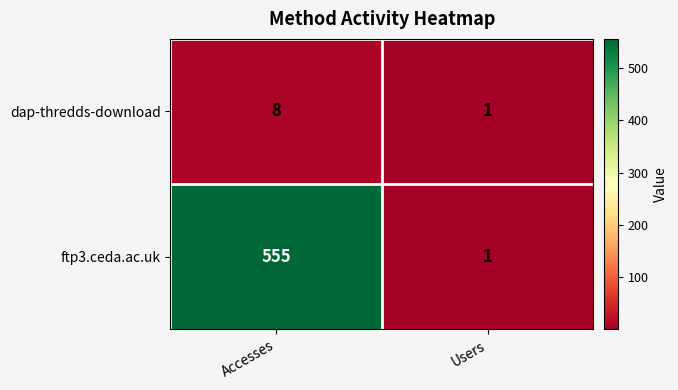

Reading left to right, extract all data points from this chart.

dap-thredds-download: 8	1
ftp3.ceda.ac.uk: 555	1